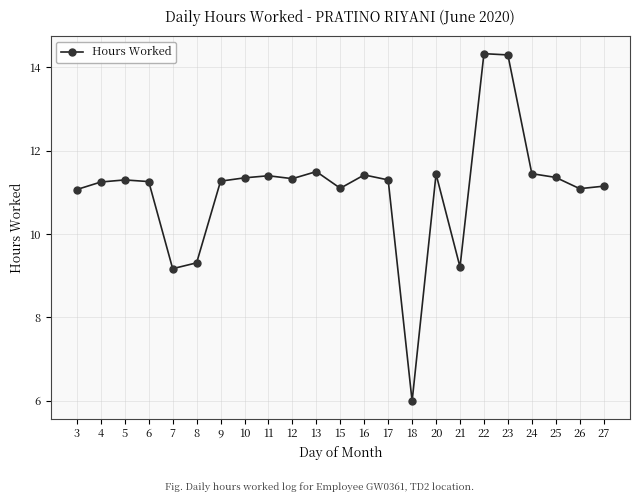

What is the greatest value displayed?

14.3